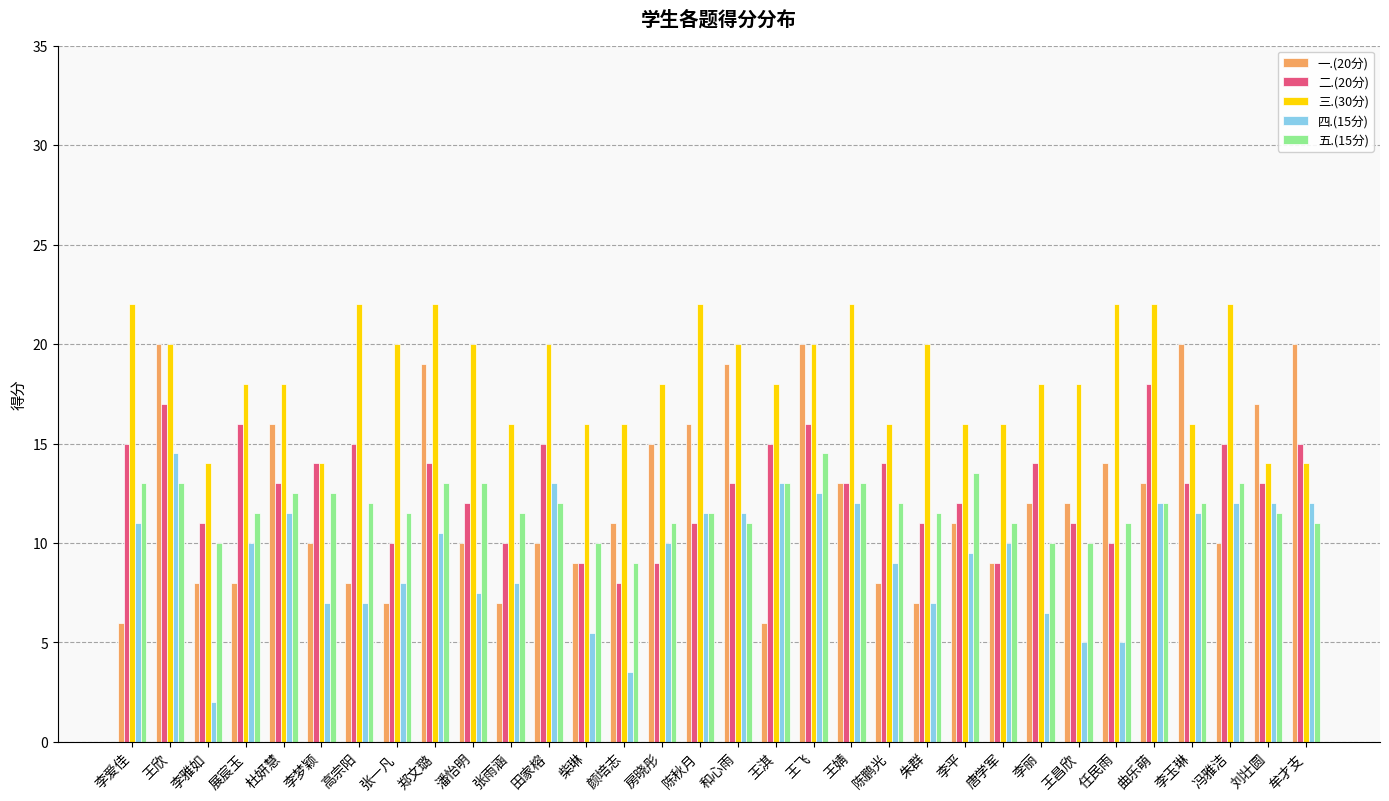

Which series has the largest total across all categories?

三.(30分)